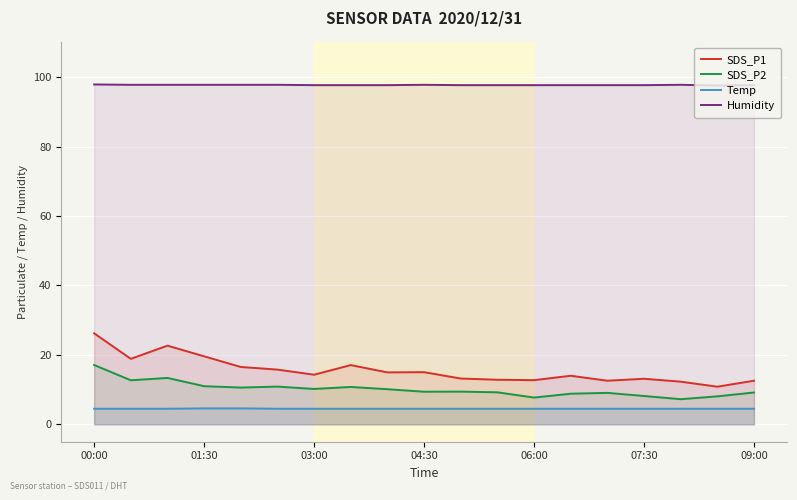

Reading left to right, list all the values displayed in this chart.

SDS_P1: 26.2	18.9	22.7	19.6	16.5	15.8	14.3	17.1	15.0	15.0	13.2	12.8	12.7	14.0	12.6	13.1	12.3	10.8	12.6
SDS_P2: 17.1	12.7	13.4	11.0	10.6	10.9	10.2	10.8	10.1	9.4	9.4	9.2	7.7	8.8	9.1	8.2	7.2	8.1	9.2
Temp: 4.5	4.5	4.5	4.6	4.6	4.5	4.5	4.5	4.5	4.5	4.5	4.5	4.5	4.5	4.5	4.5	4.5	4.5	4.5
Humidity: 97.9	97.8	97.8	97.8	97.8	97.8	97.7	97.7	97.7	97.8	97.7	97.7	97.7	97.7	97.7	97.7	97.8	97.6	97.7